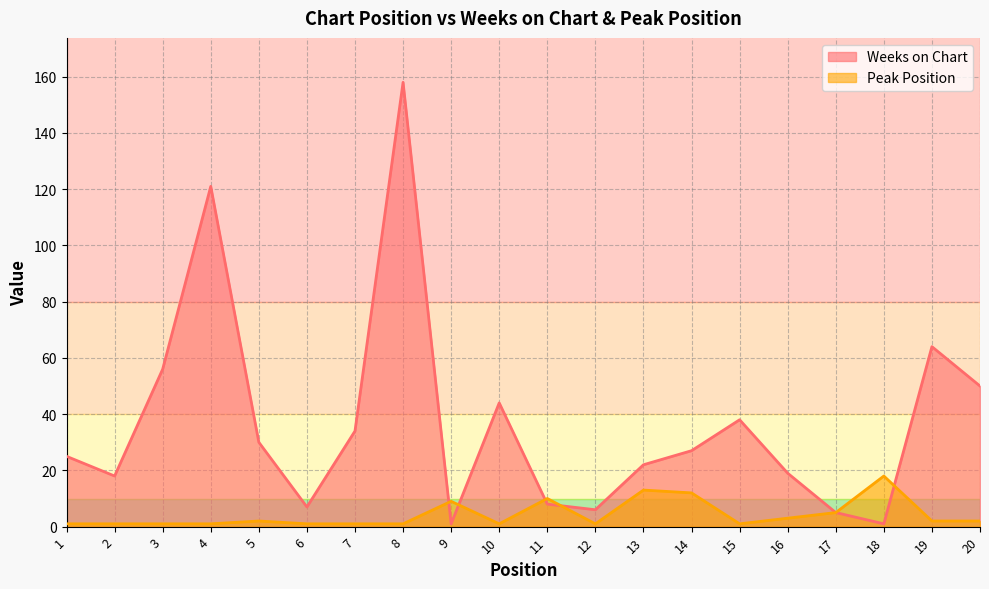

At which category does the chart reach its minimum across all series?

9